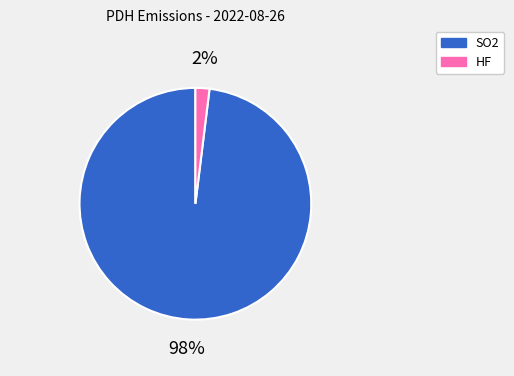

Rank the categories by value from highest to lowest.

SO2, HF